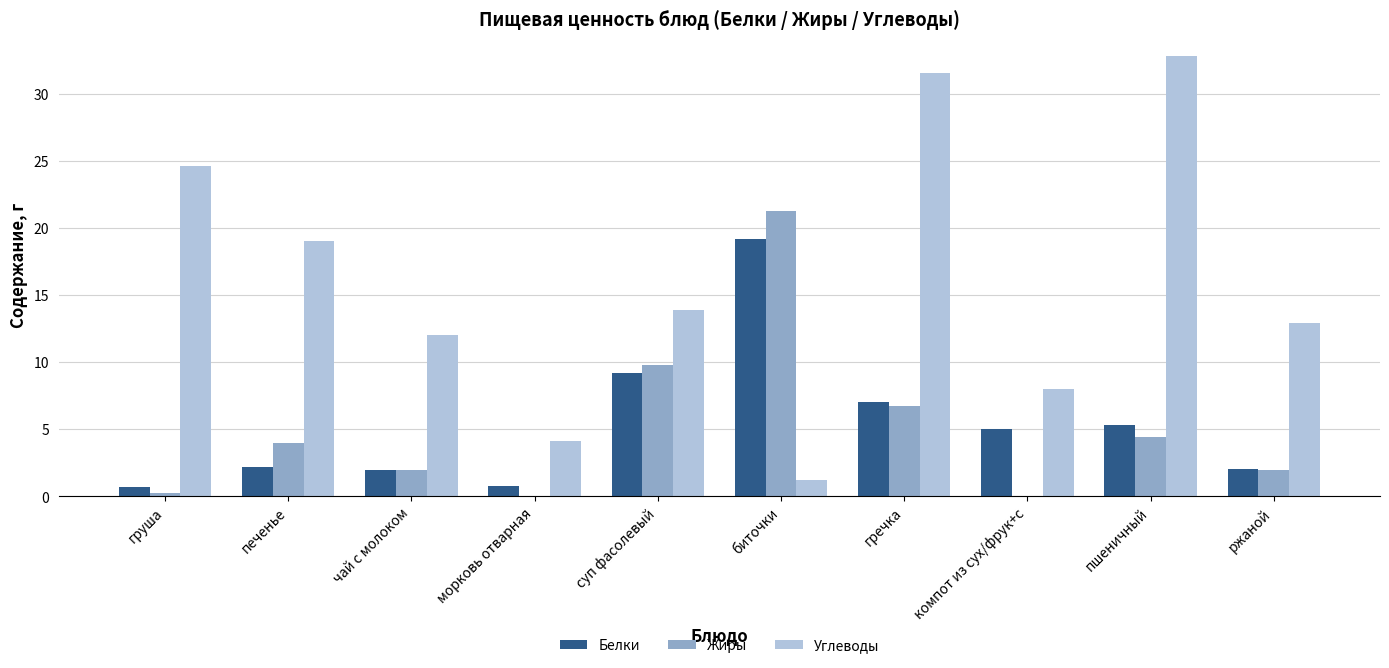

What is the sum of the Углеводы values at суп фасолевый and печенье?

32.9